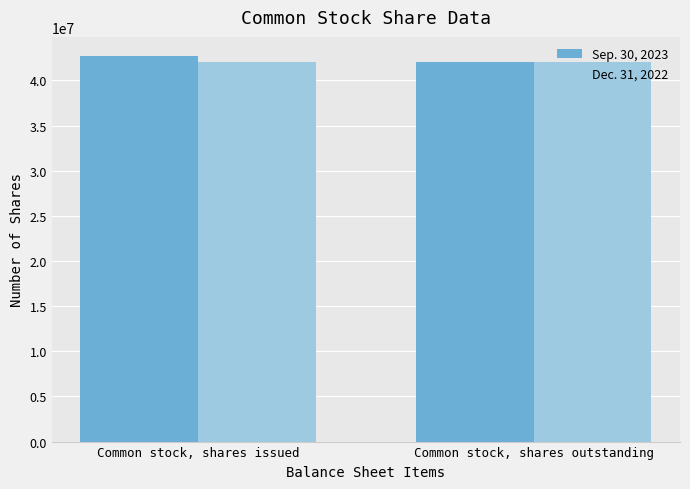

What is the minimum value for Sep. 30, 2023?

42081707